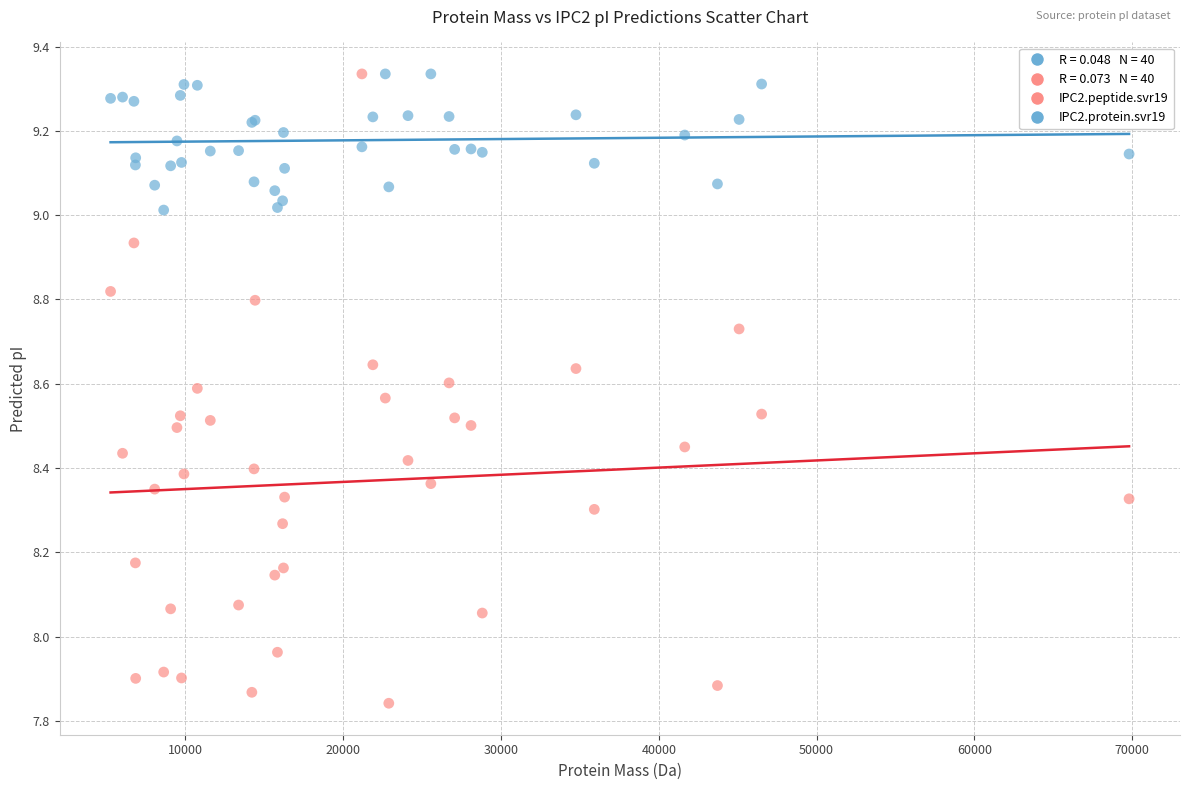

Which series reaches the minimum Y coordinate?

IPC2.peptide.svr19